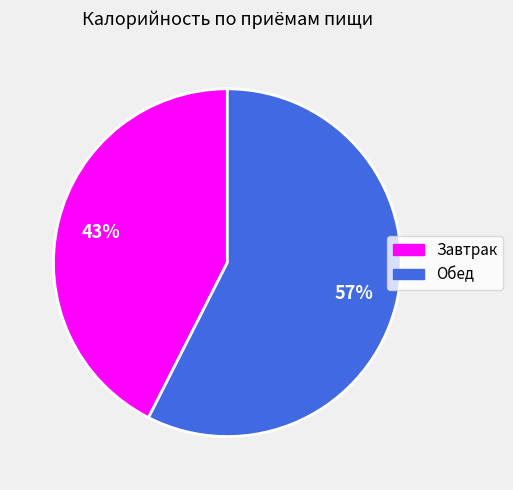

Which has a higher value, Обед or Завтрак?

Обед